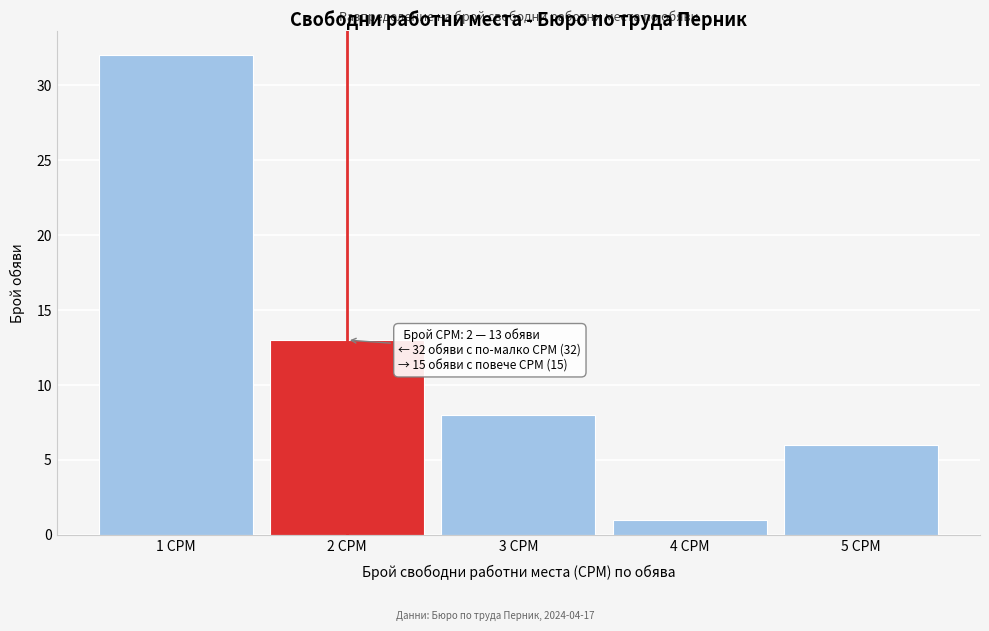

Which range on the x-axis has the tallest bar?

0.5 to 1.5